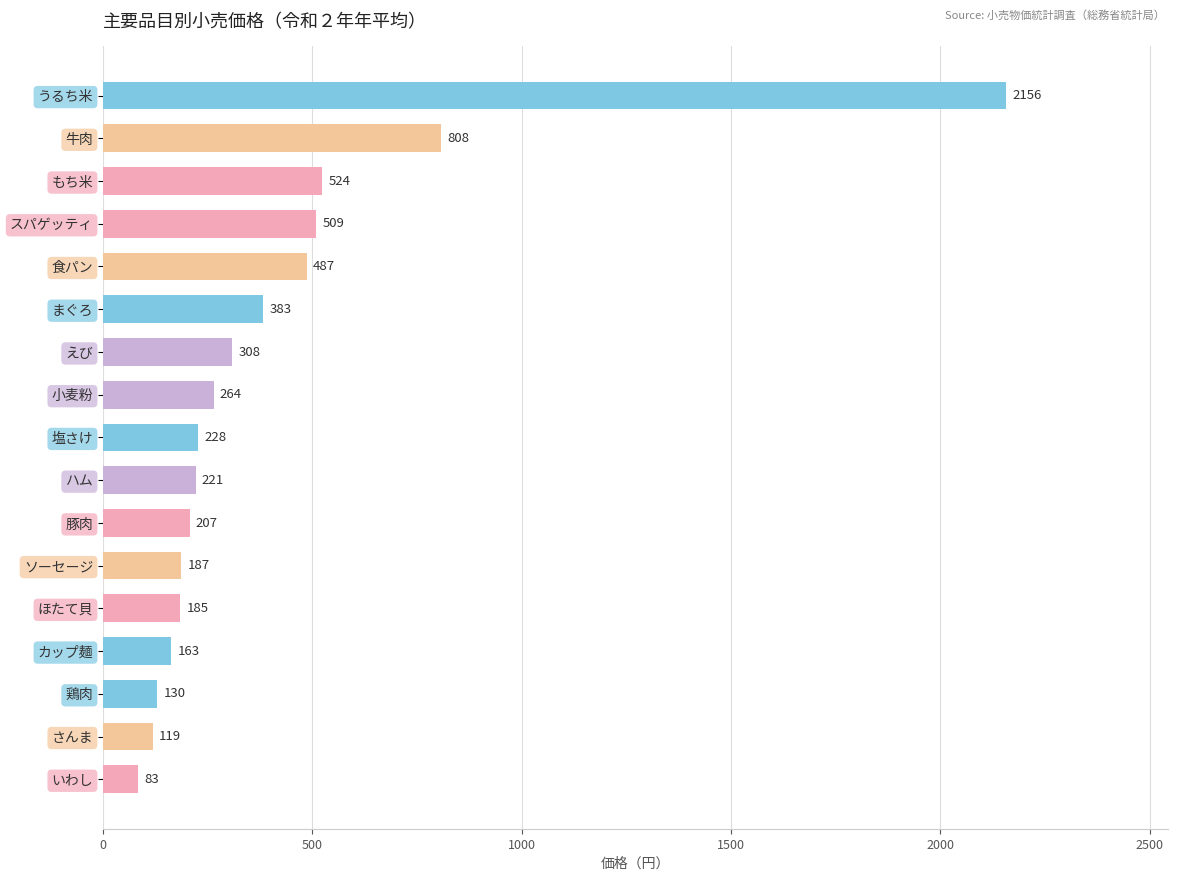

Reading top to bottom, list all the values displayed in this chart.

2156	808	524	509	487	383	308	264	228	221	207	187	185	163	130	119	83